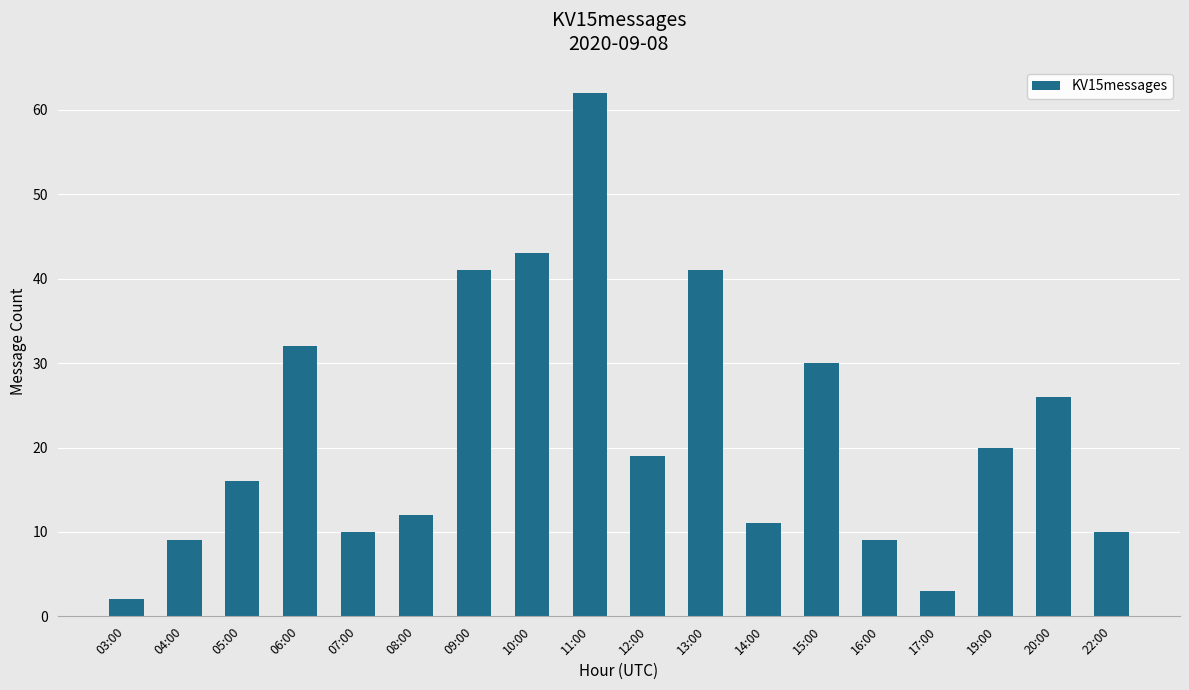

How many bars are there in total?

18